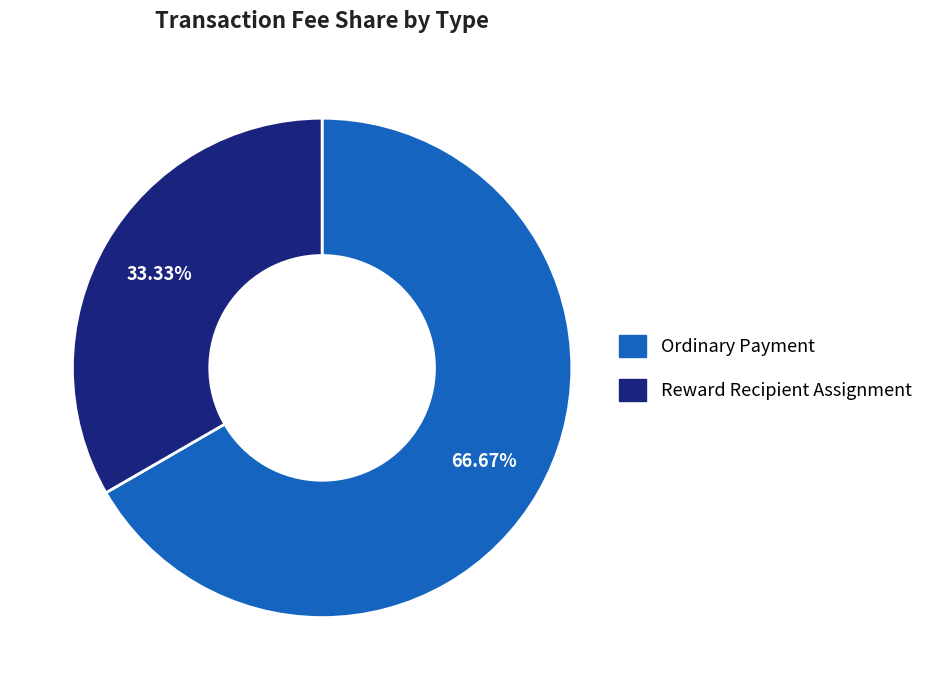

The Ordinary Payment slice represents 67% of the pie. True or false?

True